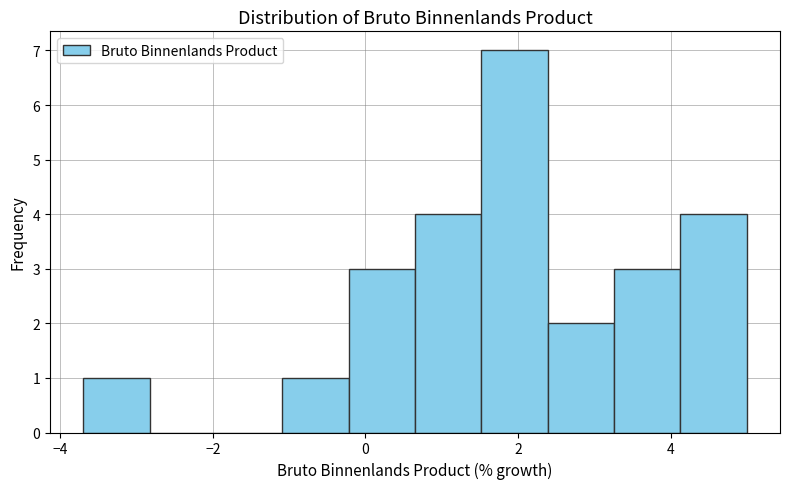

Which range on the x-axis has the tallest bar?

1.6 to 2.4